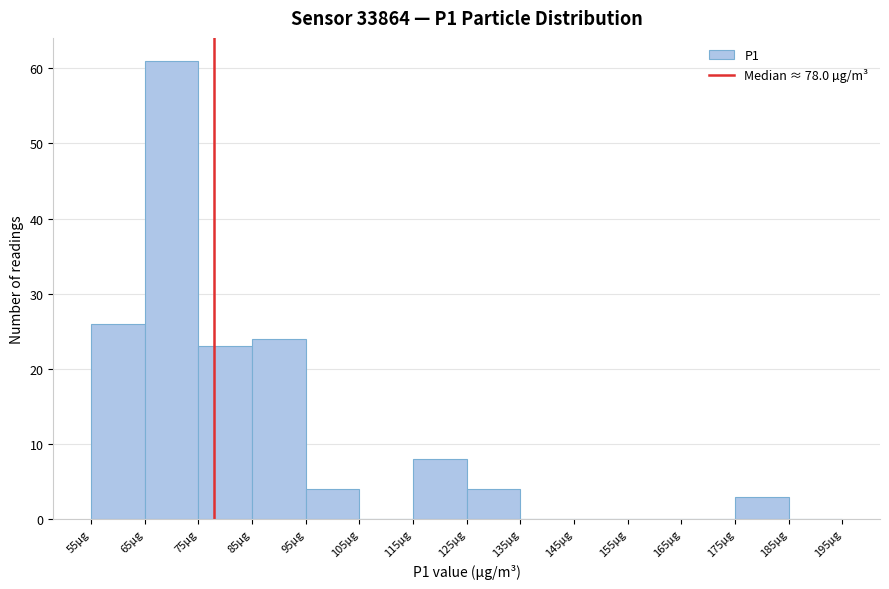

What is the height of the bar covering 75 to 85 on the x-axis? The values are not printed on the chart, so give them approximately, as read against the axis.

23